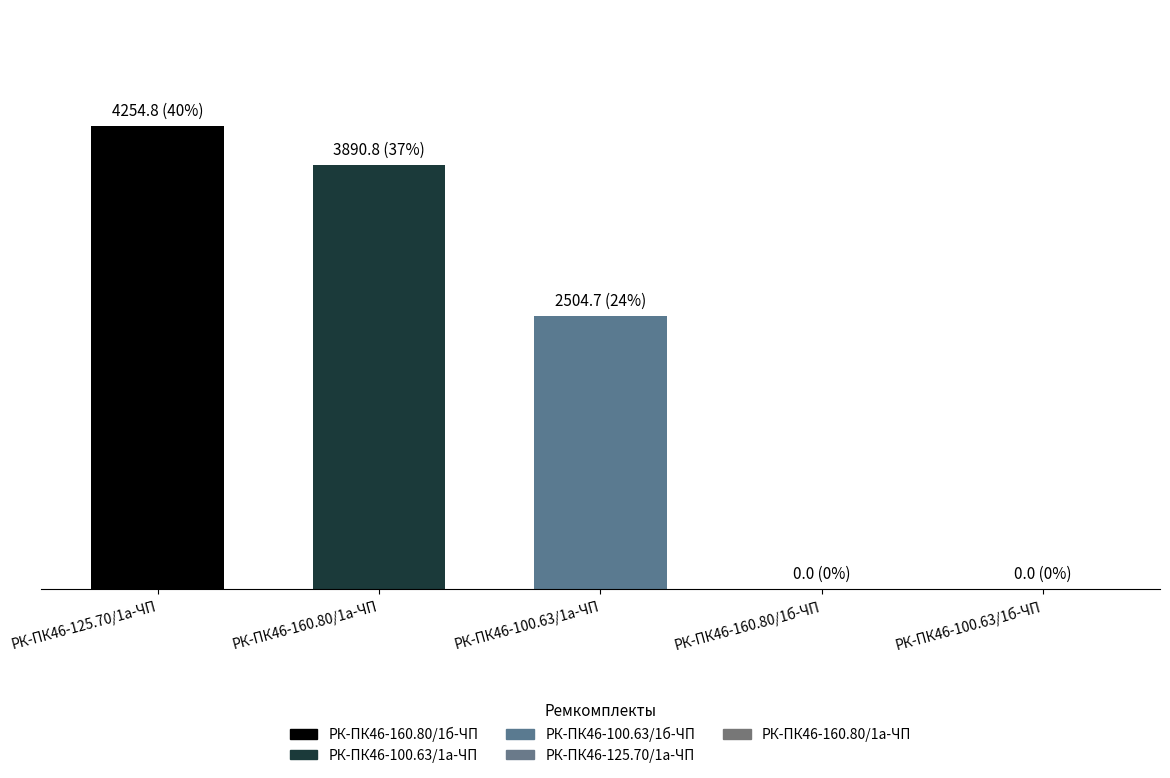

Are the bars horizontal?

No